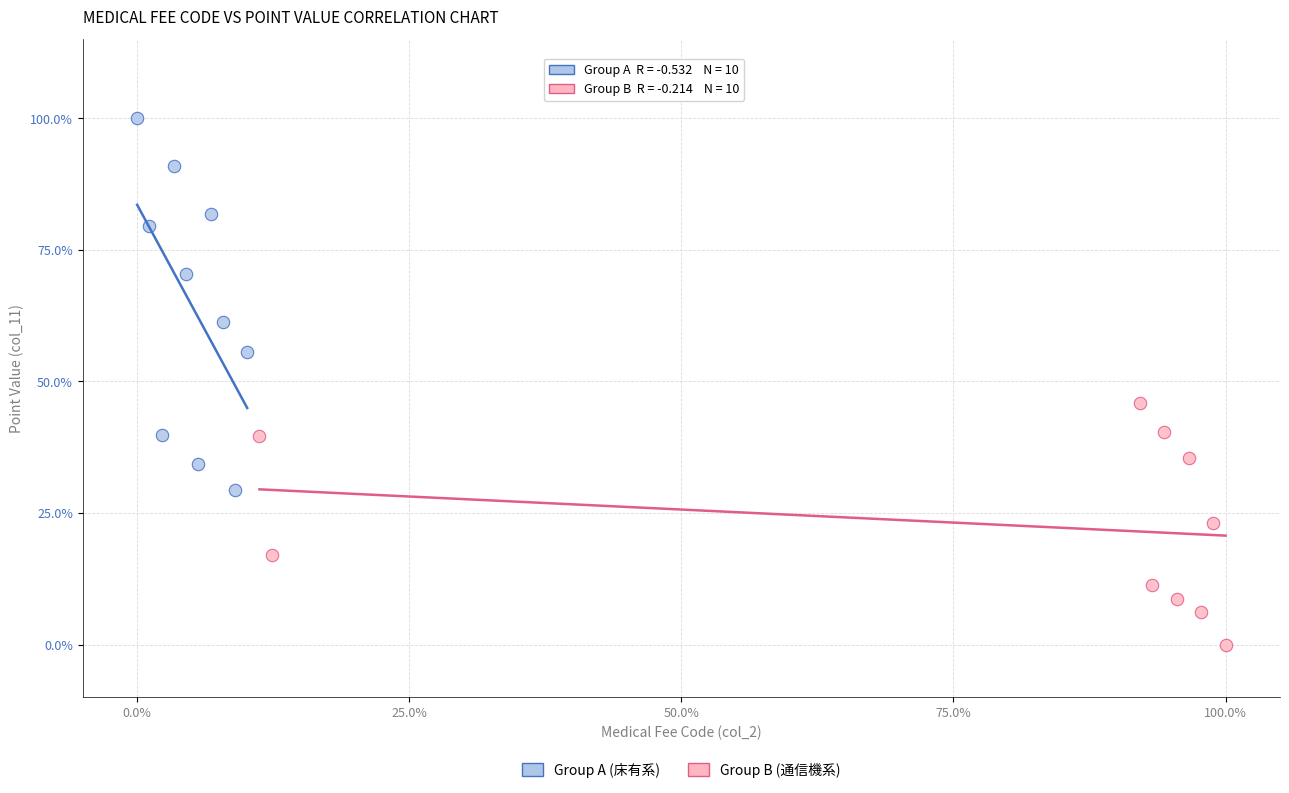

What are all the series names shown in the legend?

Group A (床有系), Group B (通信機系)